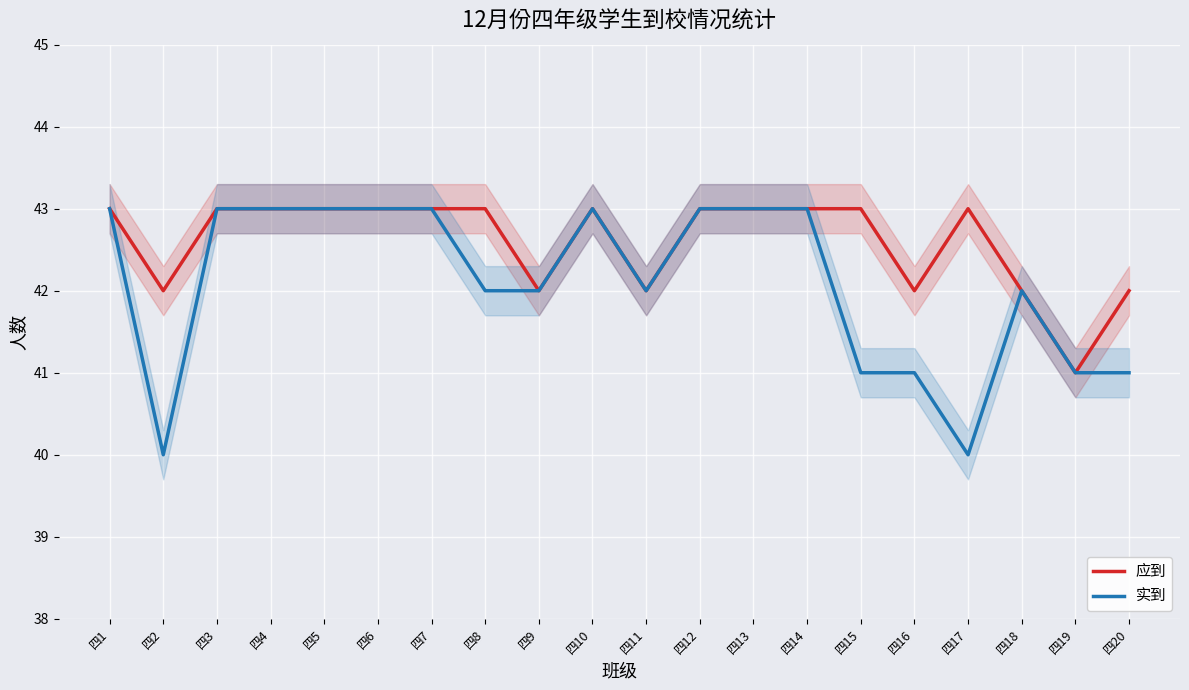

Which series has the largest range (max minus min)?

实到